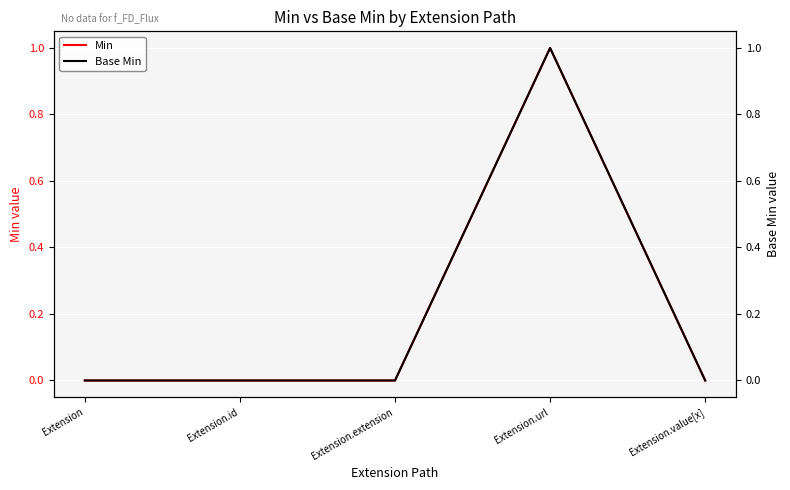

Reading left to right, extract all data points from this chart.

Min: Extension=0	Extension.id=0	Extension.extension=0	Extension.url=1	Extension.value[x]=0
Base Min: Extension=0	Extension.id=0	Extension.extension=0	Extension.url=1	Extension.value[x]=0